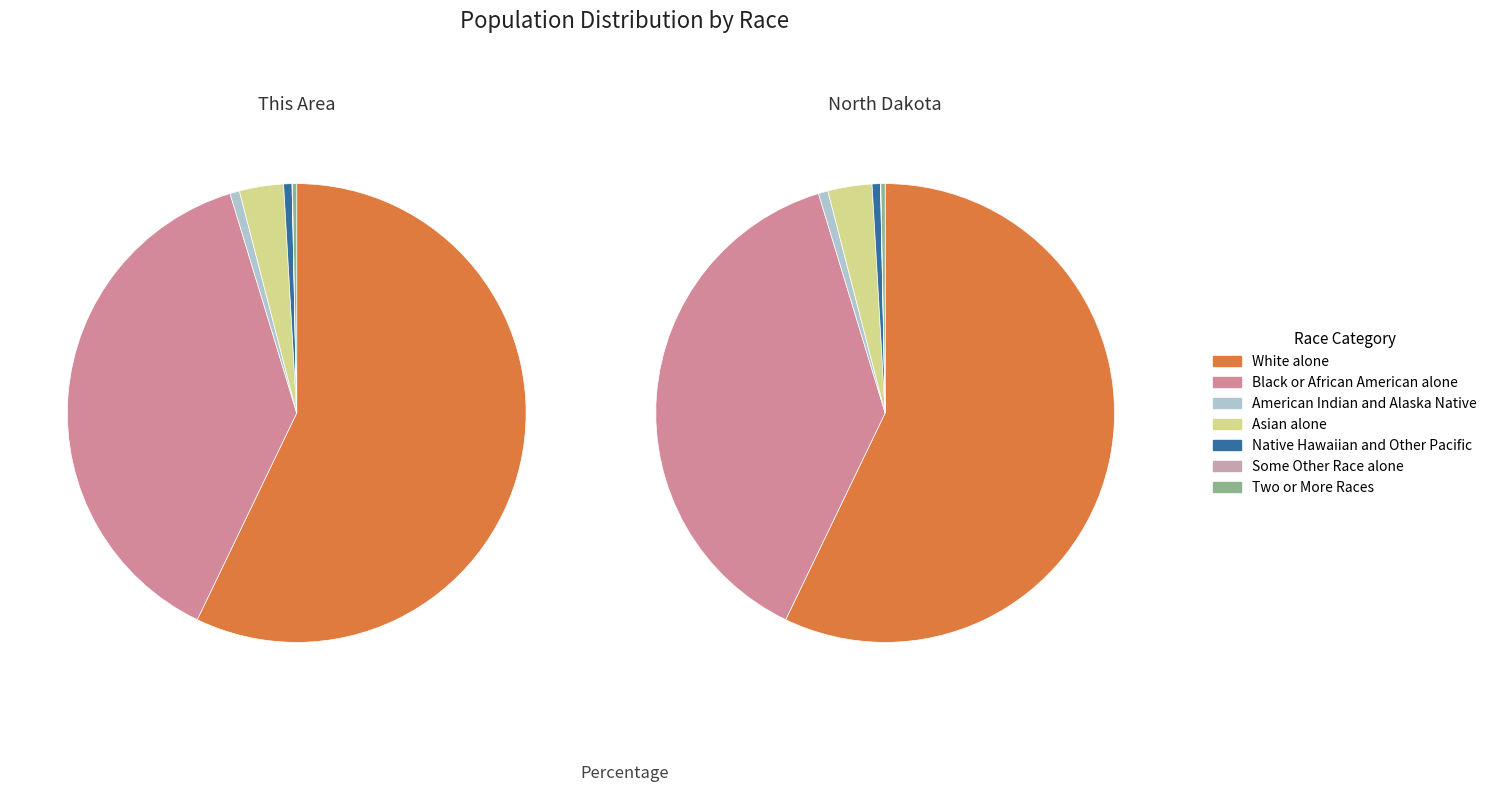

Count the number of slices in the pie.

7